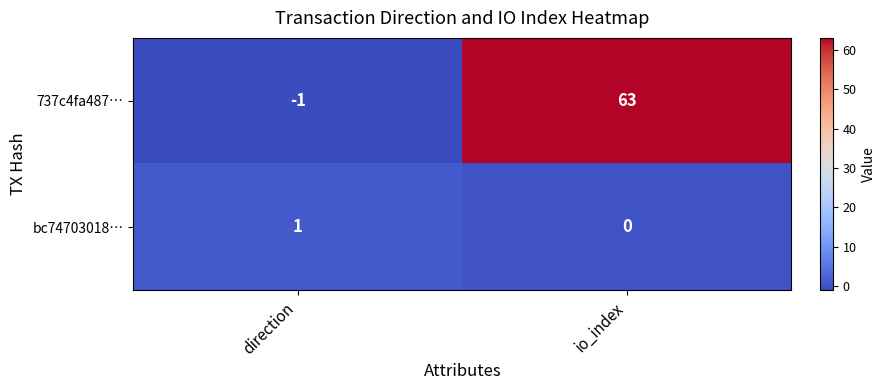

The value of bc74703018… at direction is 1. True or false?

True